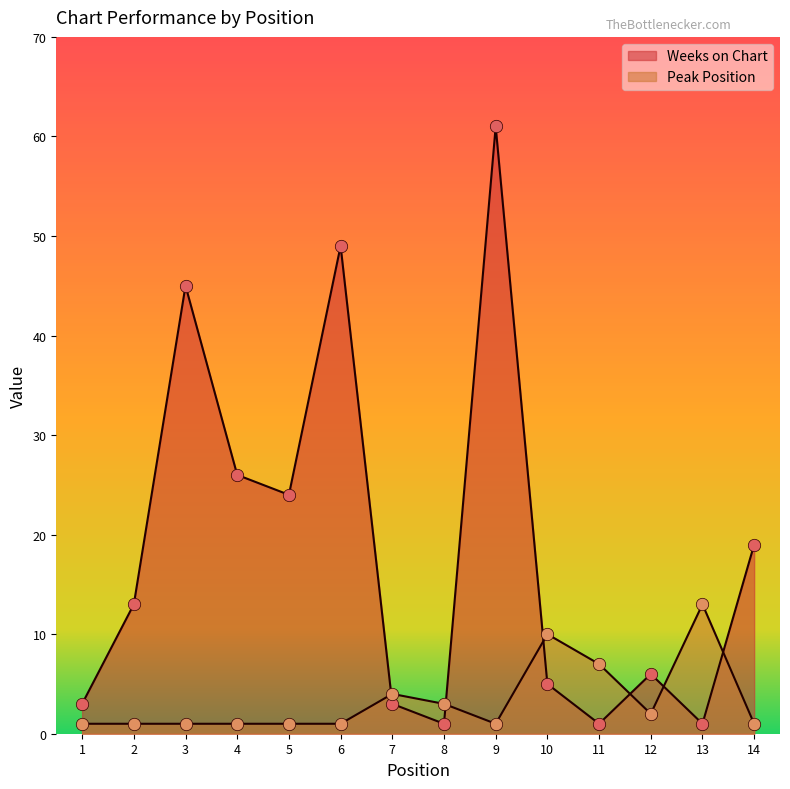

At how many categories does at least one series exceed 27?

3